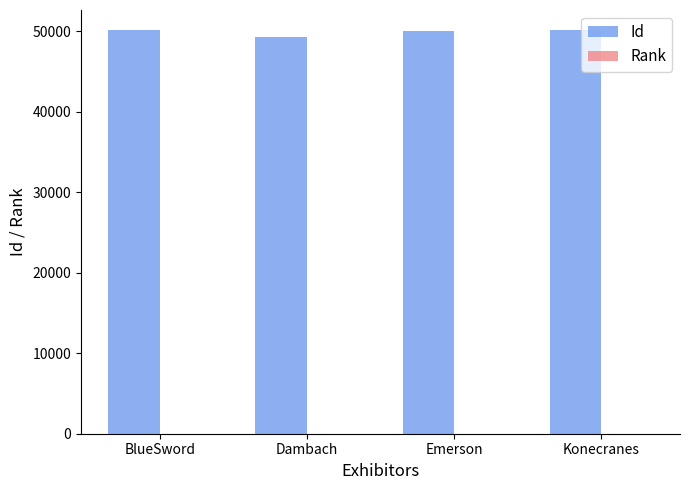

The value of Id at Konecranes is 13142. True or false?

False